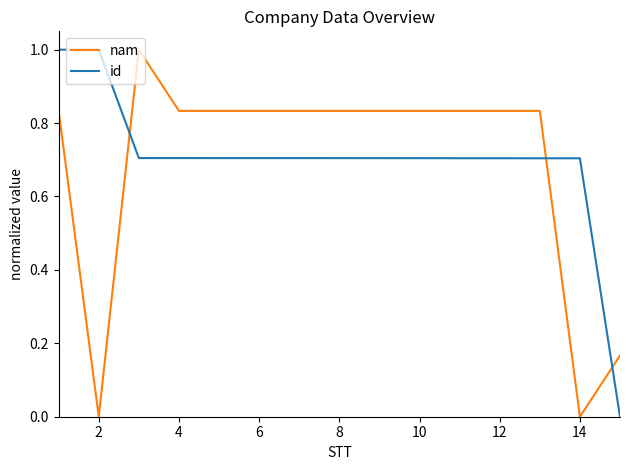

Count the number of data series in this chart.

2